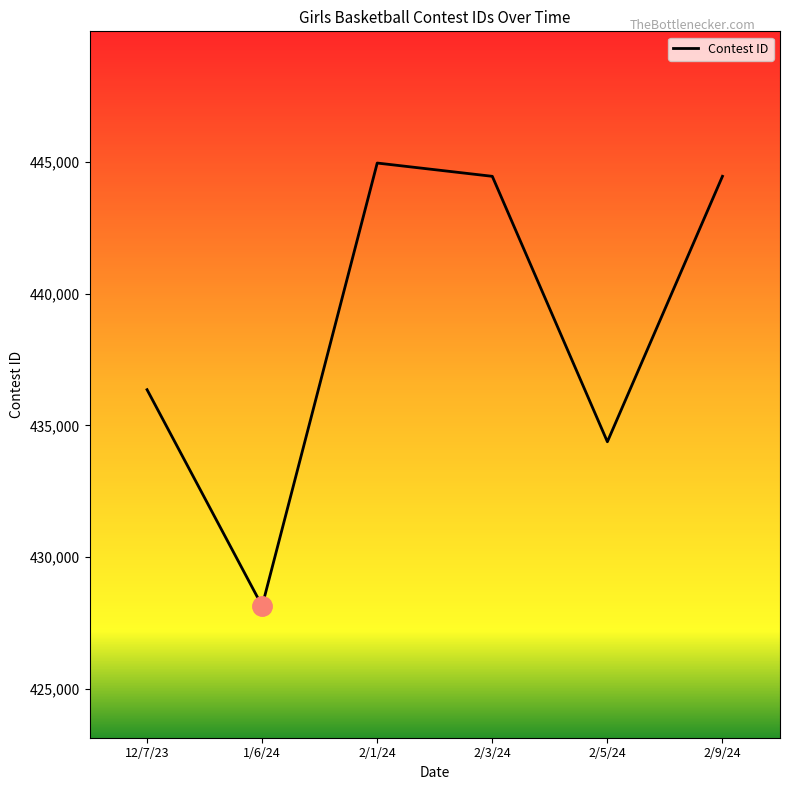

What is the change in value from 1/6/24 to 2/3/24?

+16312